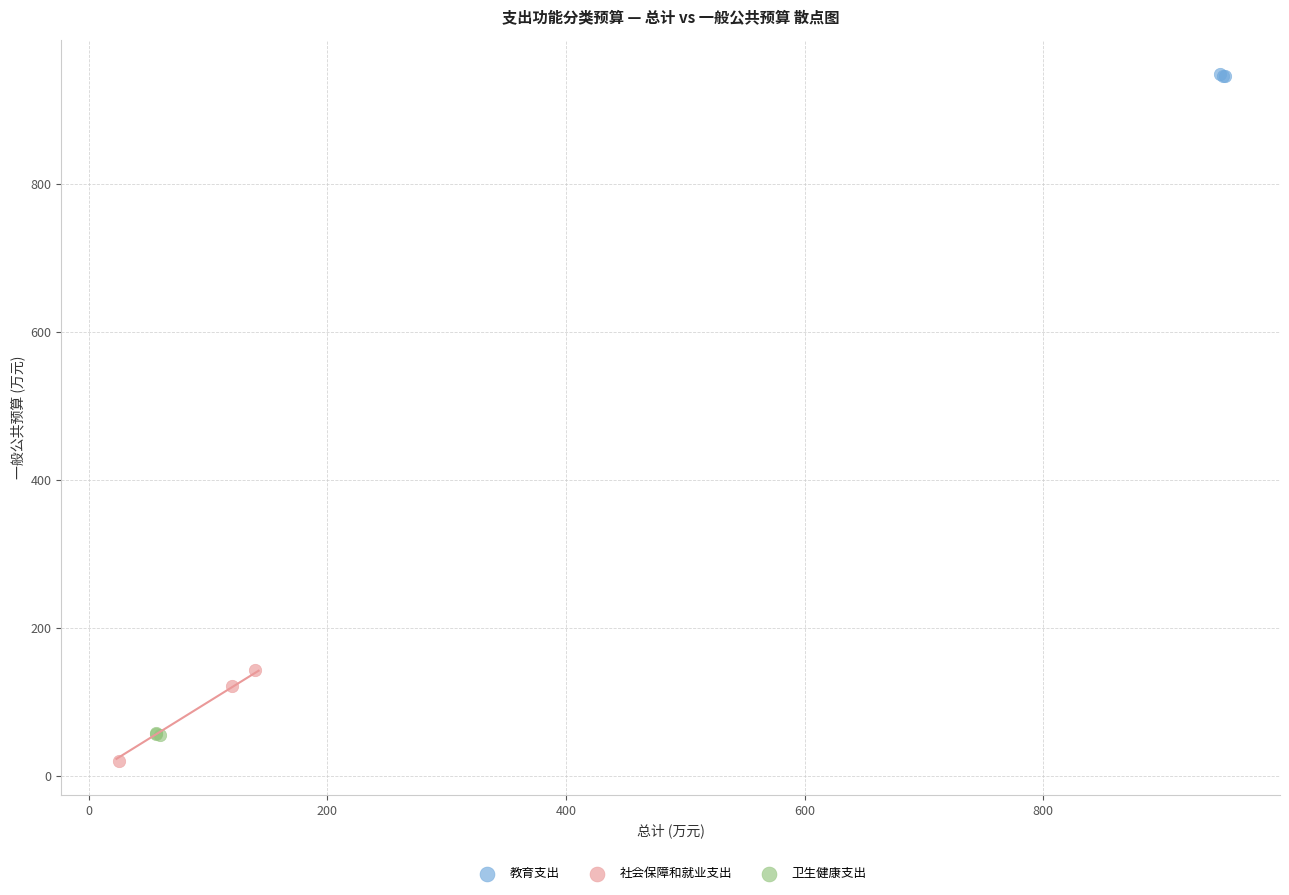

Which series has the widest spread of Y values?

社会保障和就业支出